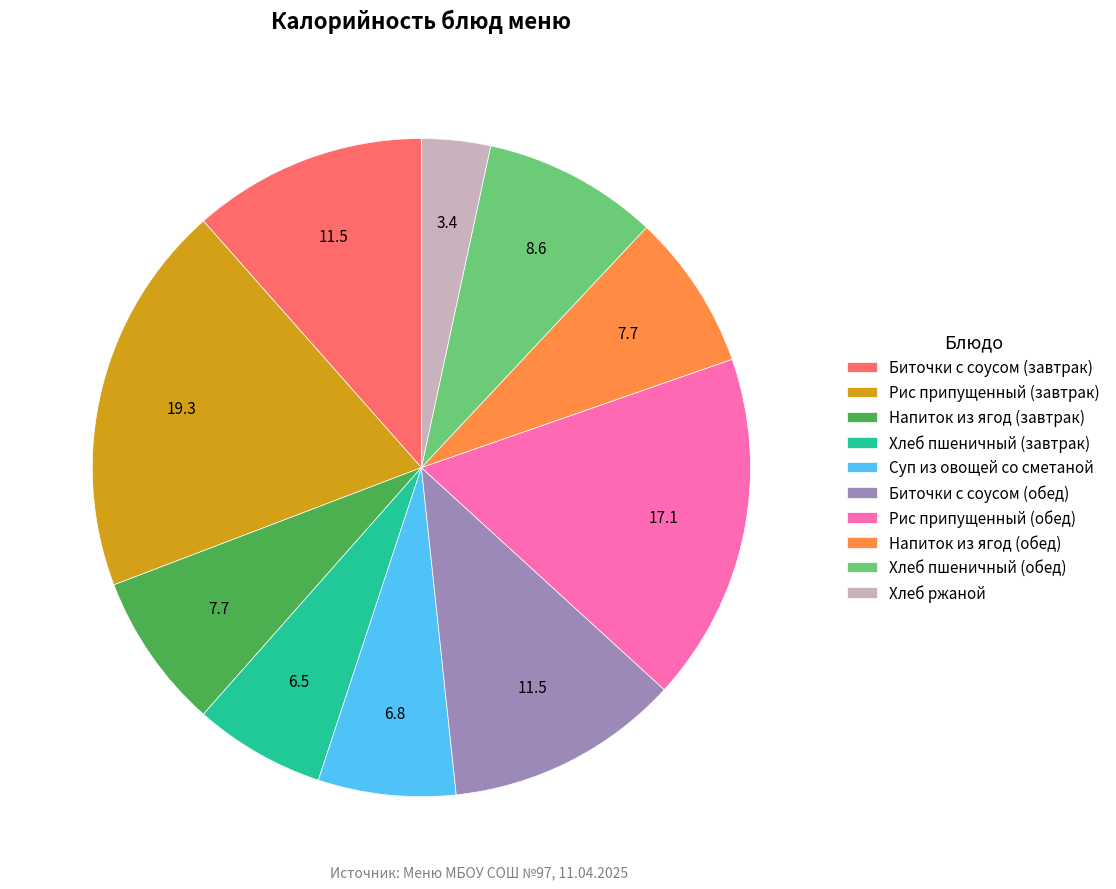

Does any single category account for the majority?

No